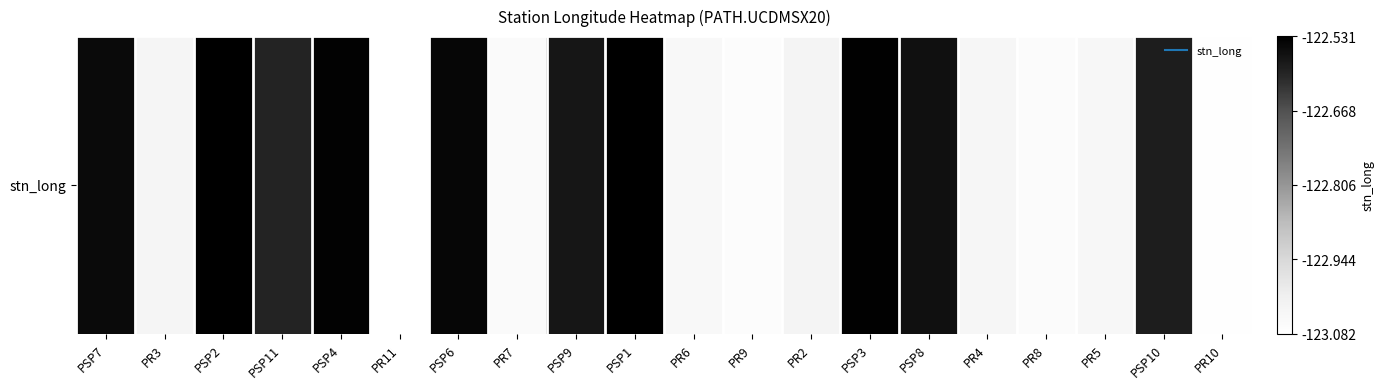

Rank the categories by value from lowest to highest.

PR11, PR10, PR9, PR8, PR7, PR6, PR5, PR4, PR3, PR2, PSP11, PSP10, PSP9, PSP8, PSP7, PSP6, PSP4, PSP3, PSP1, PSP2